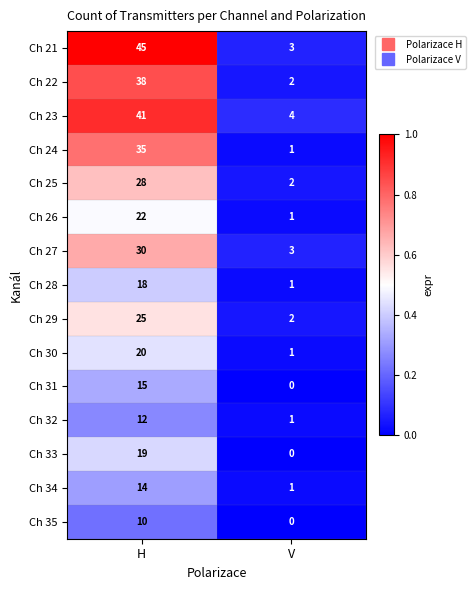

At which category does the chart reach its peak across all series?

H